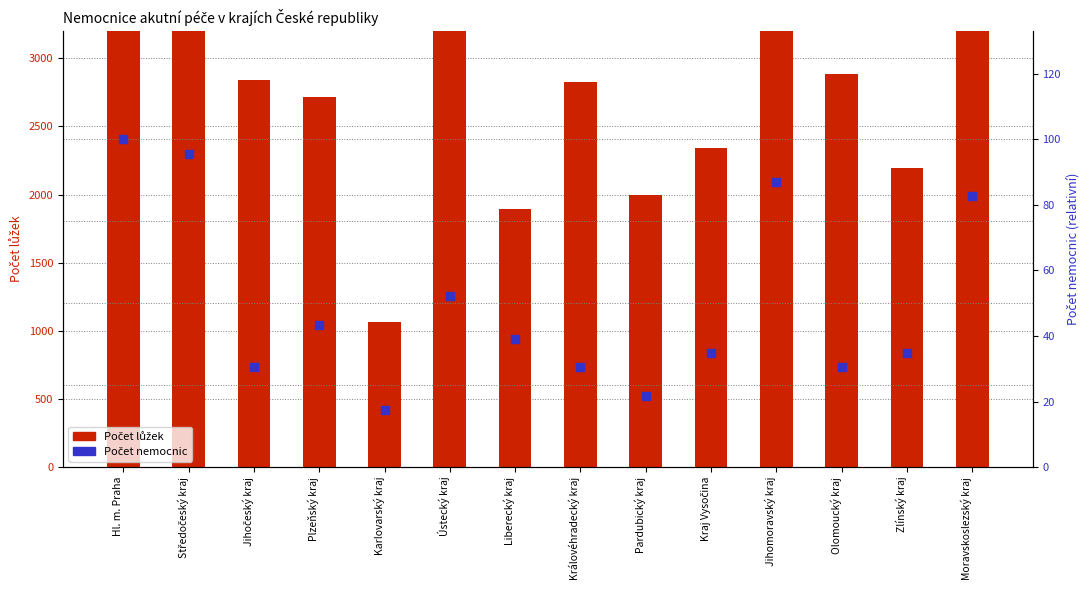

Which series has the largest total across all categories?

Počet lůžek